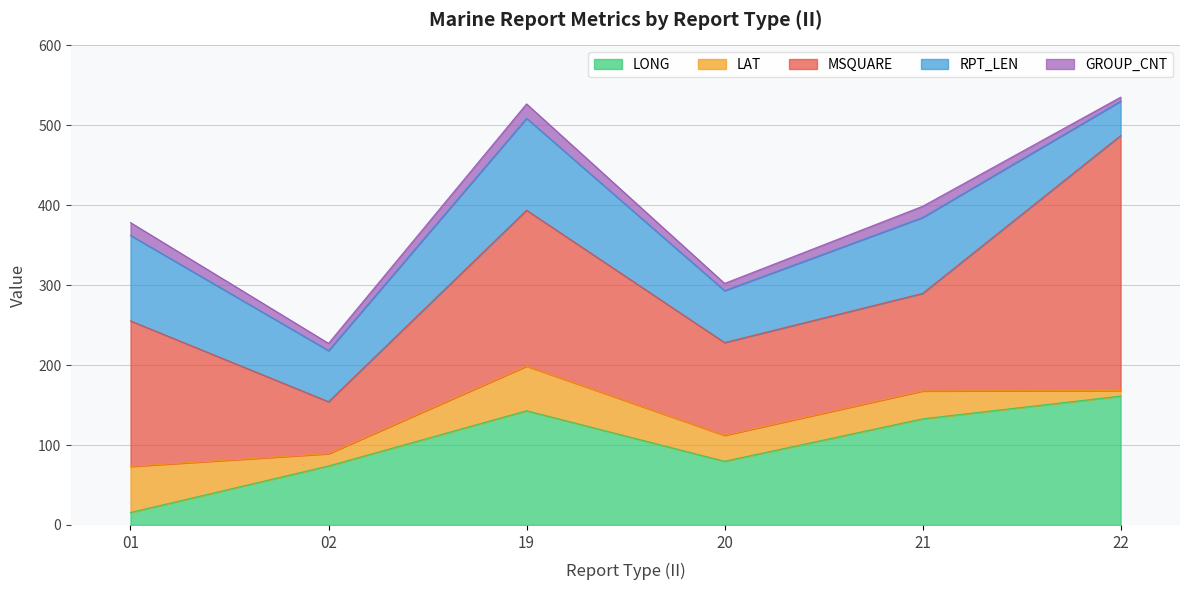

True or false: RPT_LEN has more than 1 interior local peaks.

True